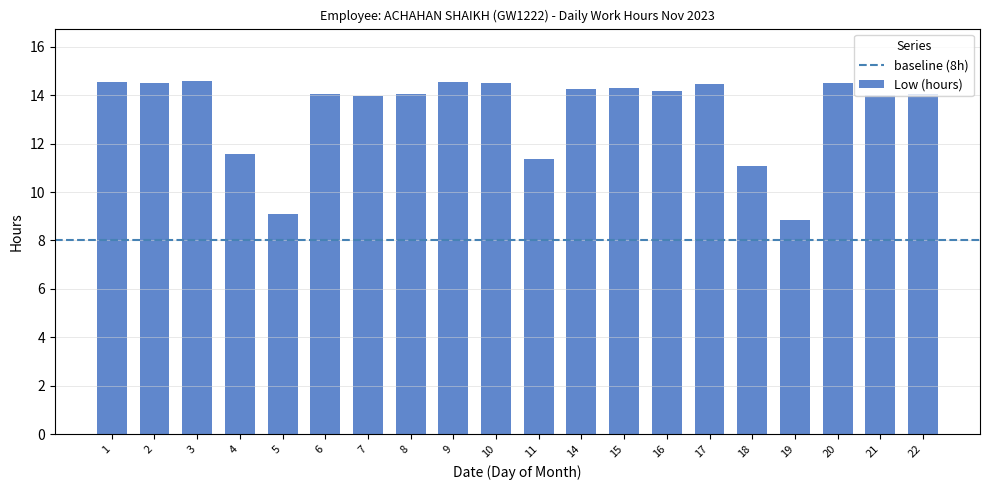

Count the number of data series in this chart.

1